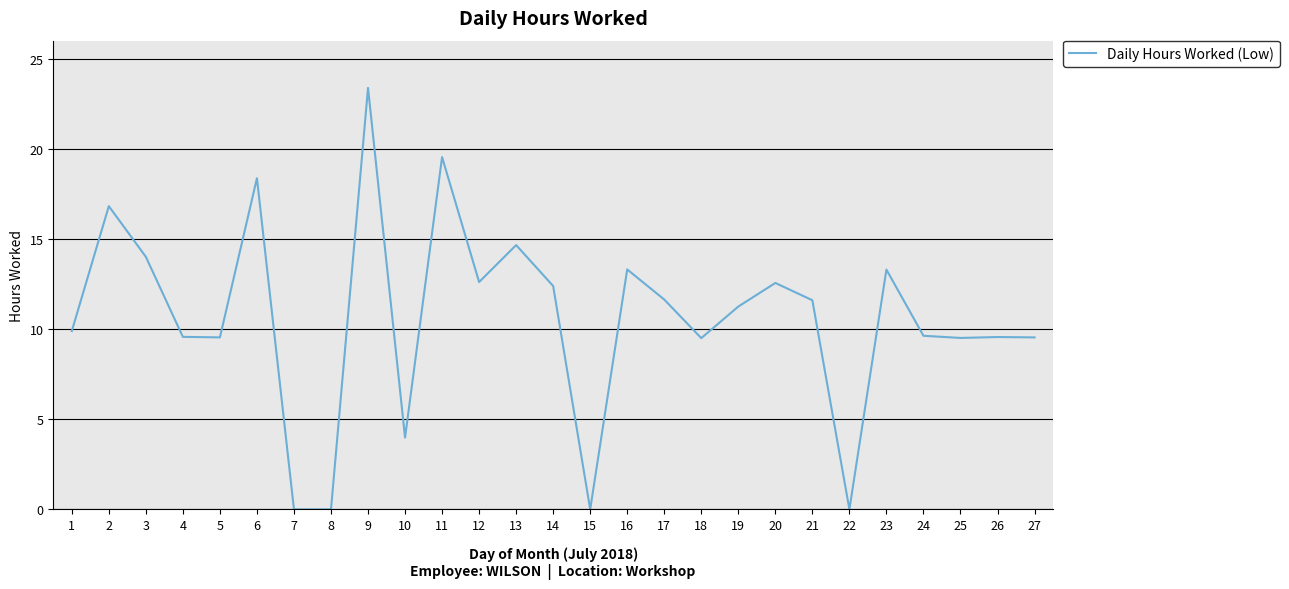

Is it true that the value at 4 is 16.5?

False